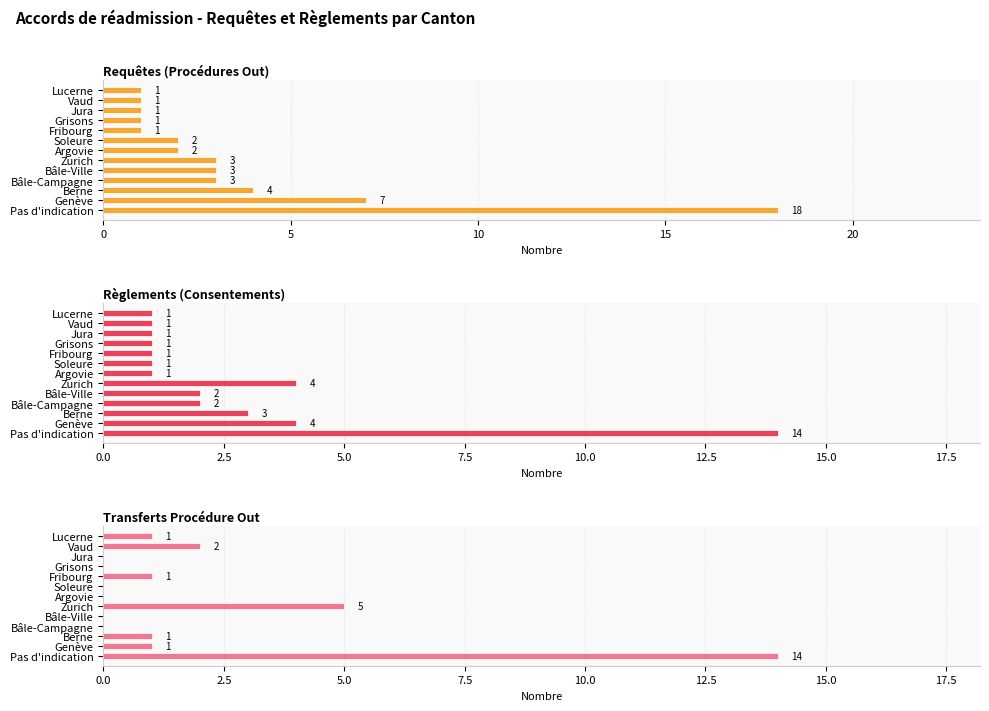

The Règlements (Consentements) series shows 3 at Berne. True or false?

True